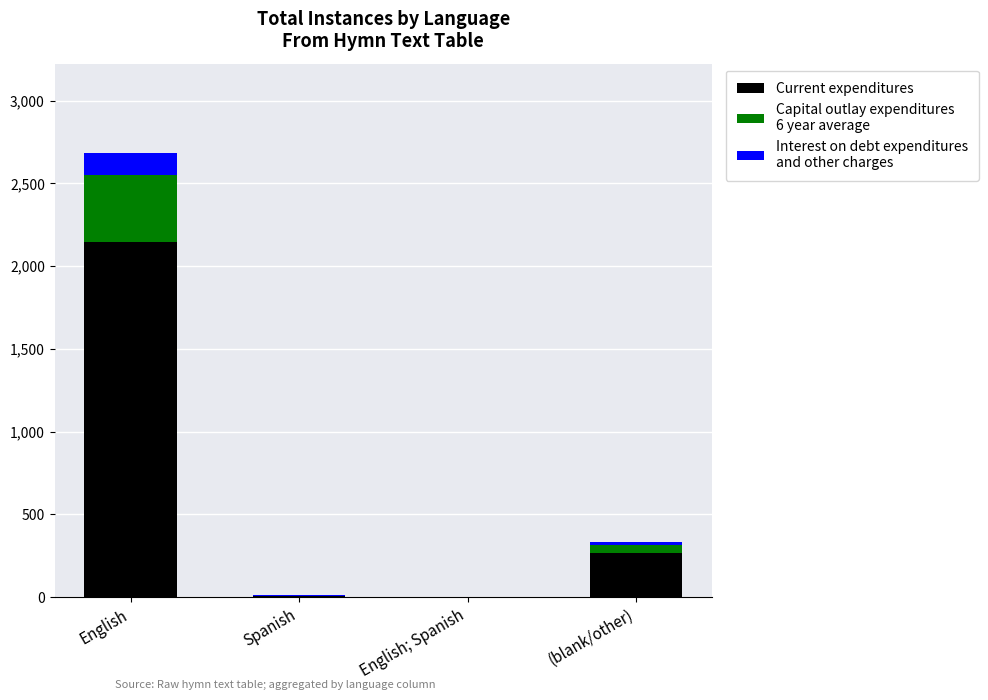

At which category is the sum across all series the highest?

English